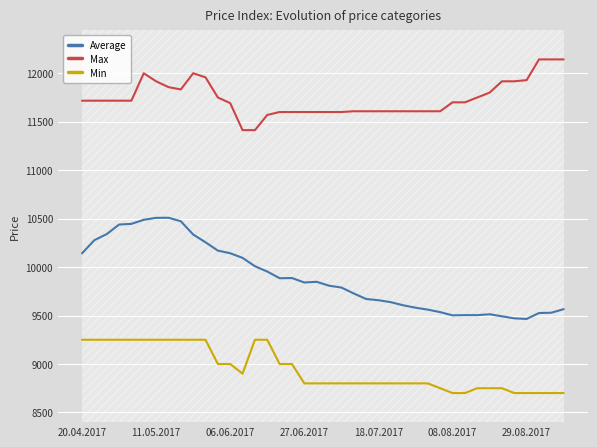

Which series has the largest total across all categories?

Max